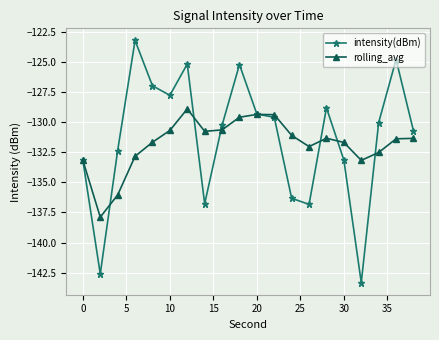

List the series in order of their peak value, lowest first.

rolling_avg, intensity(dBm)